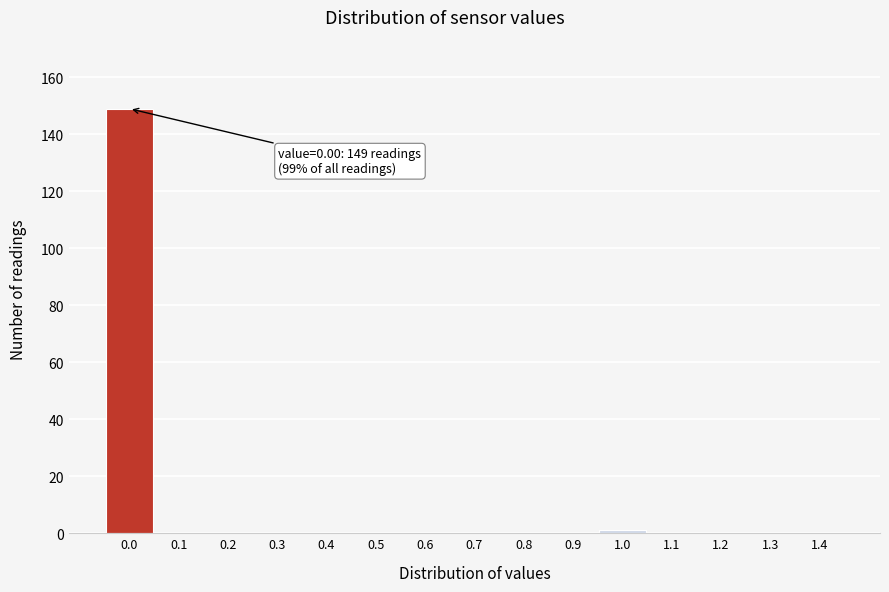

Reading right to left, transcribe all the data shown in this chart.

1.4=0	1.3=0	1.2=0	1.1=0	1.0=1	0.9=0	0.8=0	0.7=0	0.6=0	0.5=0	0.4=0	0.3=0	0.2=0	0.1=0	0.0=149